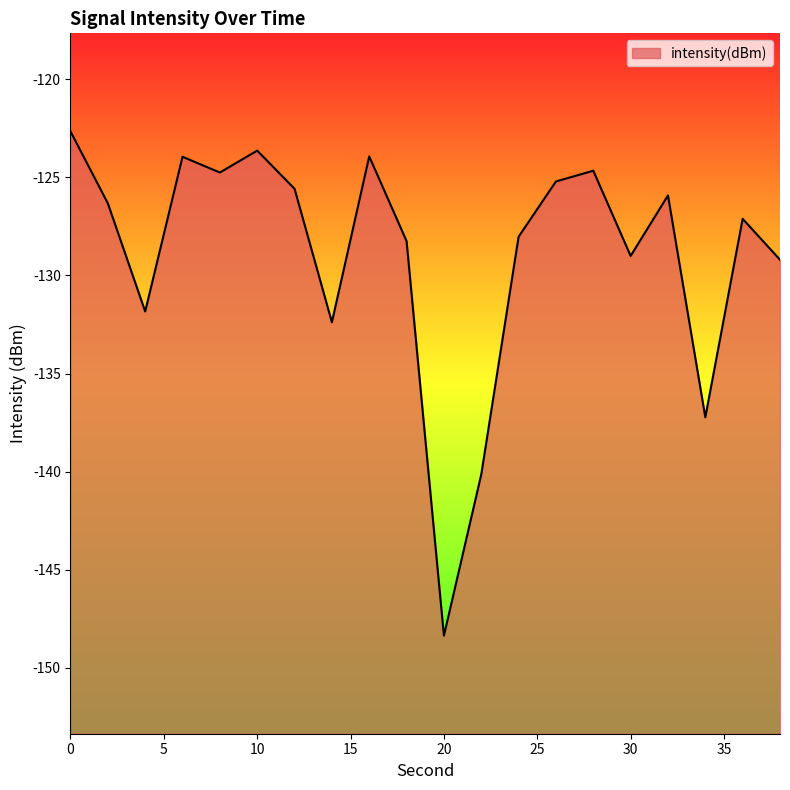

What is the smallest value displayed?

-148.4